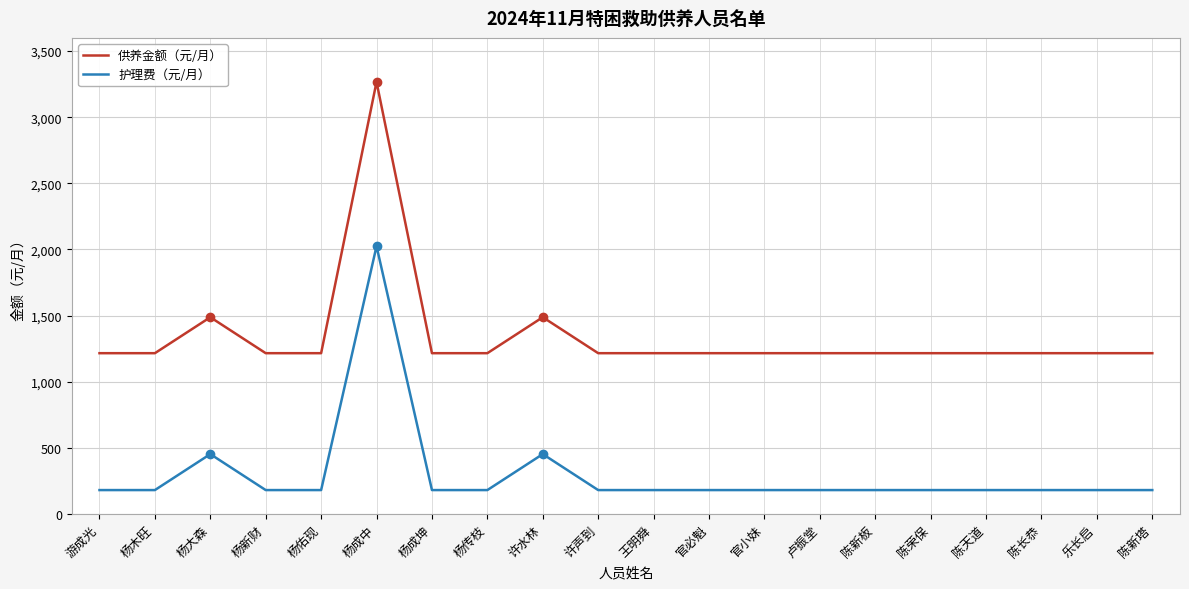

Reading left to right, what are all the values shown in this chart?

供养金额（元/月）: 游成光=1216	杨木旺=1216	杨大森=1488	杨新财=1216	杨佑现=1216	杨成中=3267	杨成坤=1216	杨传枝=1216	许水林=1488	许声到=1216	王明舜=1216	官必魁=1216	官小妹=1216	卢振堂=1216	陈新板=1216	陈荣保=1216	陈天道=1216	陈长恭=1216	乐长启=1216	陈新塔=1216
护理费（元/月）: 游成光=181	杨木旺=181	杨大森=453	杨新财=181	杨佑现=181	杨成中=2025	杨成坤=181	杨传枝=181	许水林=453	许声到=181	王明舜=181	官必魁=181	官小妹=181	卢振堂=181	陈新板=181	陈荣保=181	陈天道=181	陈长恭=181	乐长启=181	陈新塔=181